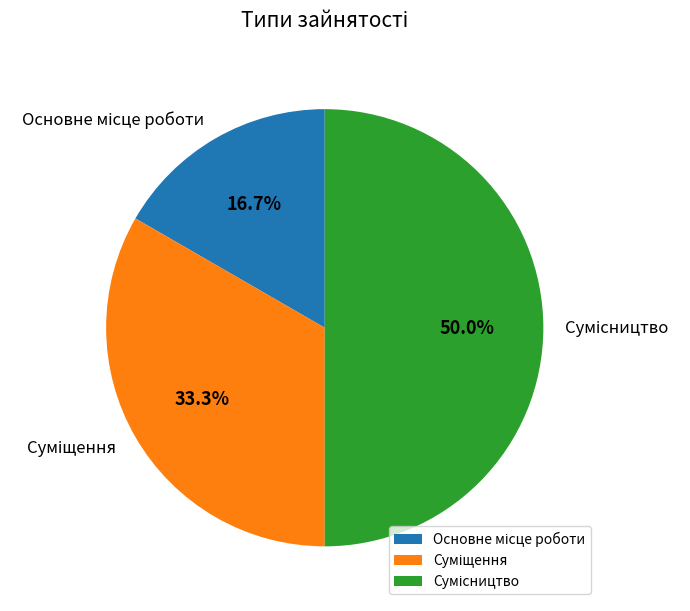

To the nearest percent, what is the average slice percentage?

33%